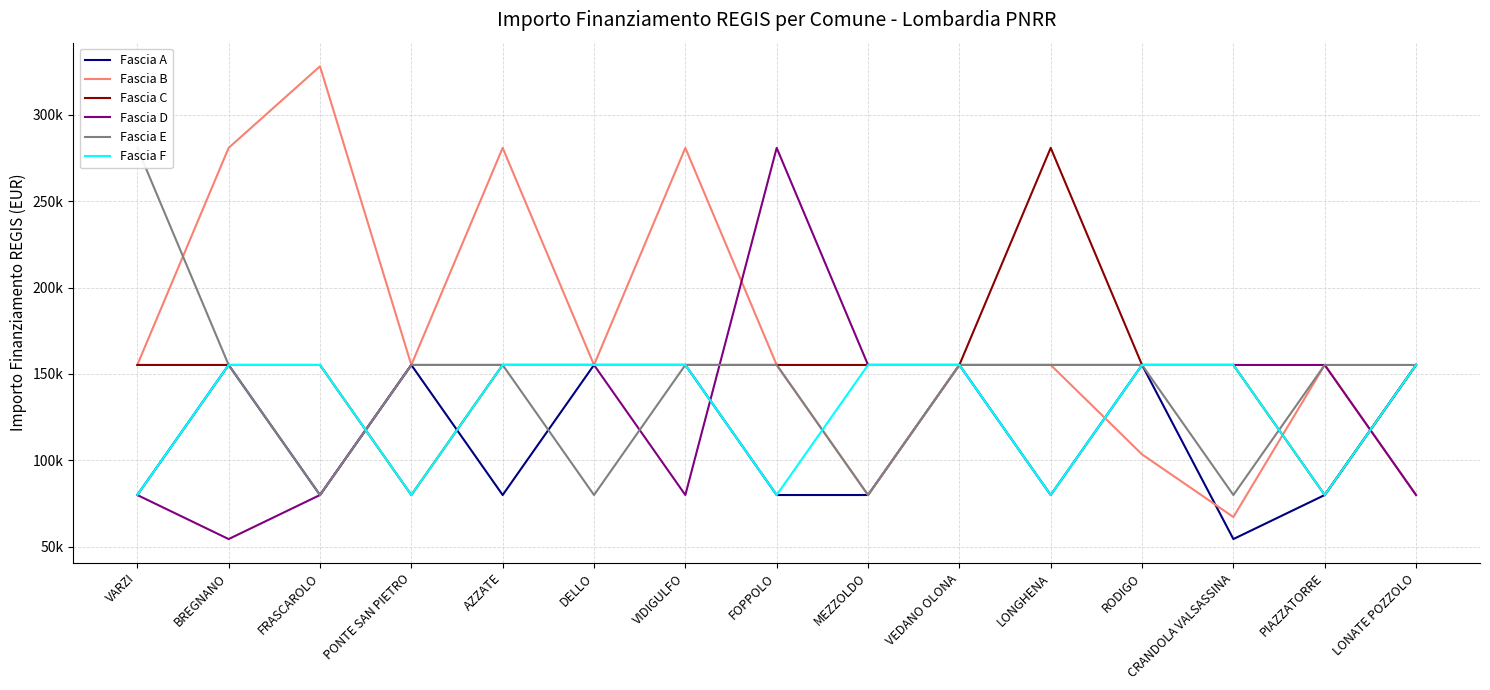

What is the spread (max minus min) of values at CRANDOLA VALSASSINA?

100822